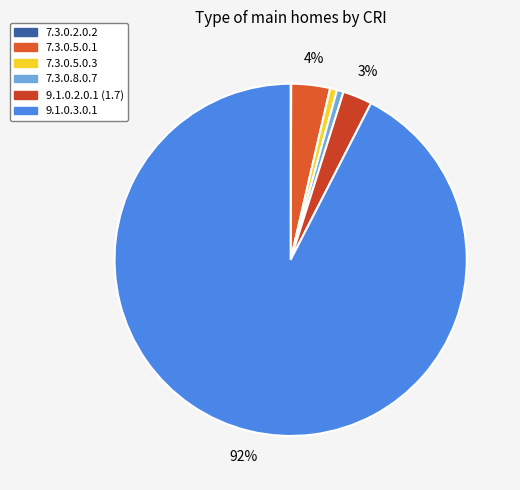

What percentage is NOT represented by 7.3.0.5.0.1?

96.4%